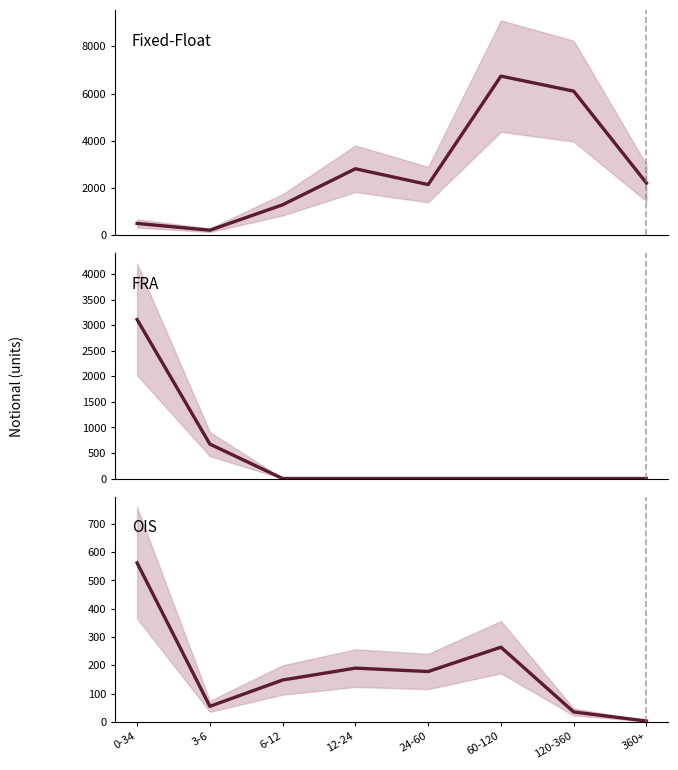

Between 12-24 and 360+, which series saw the biggest shift?

Fixed-Float